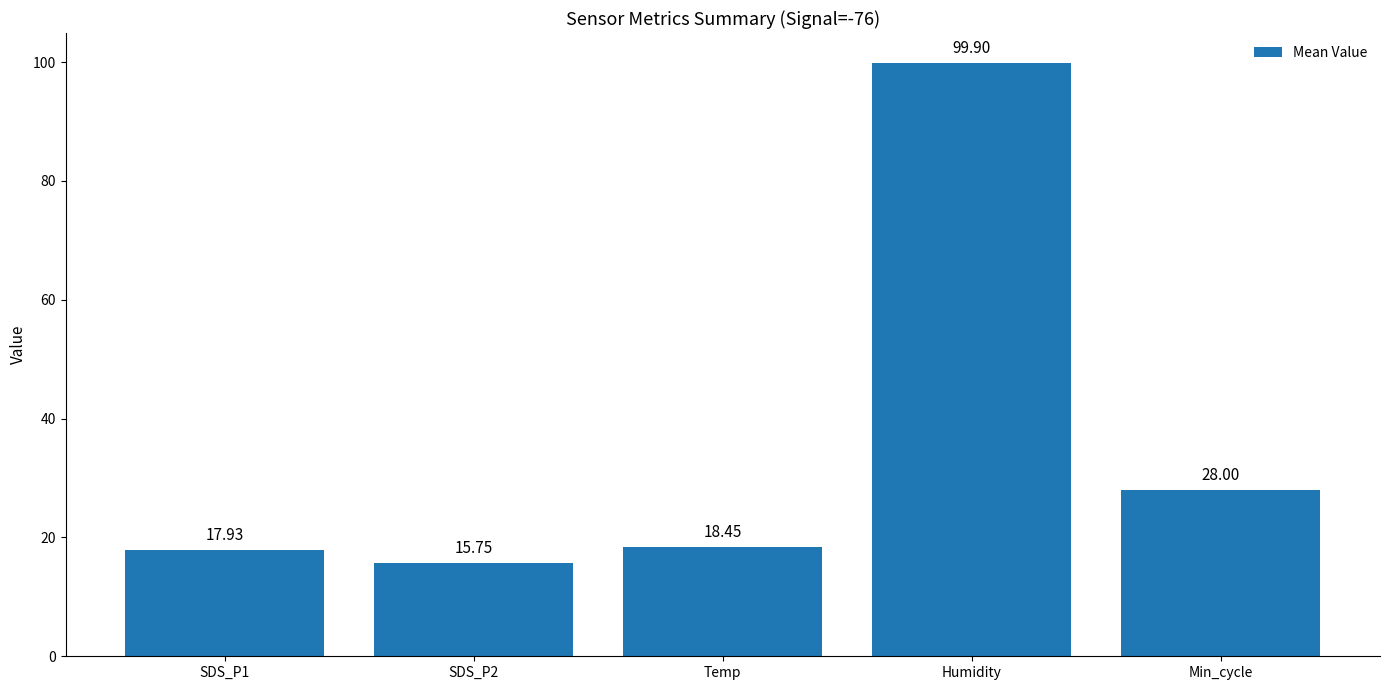

Approximately how many times larger is the value at SDS_P1 compared to SDS_P2?

1.1